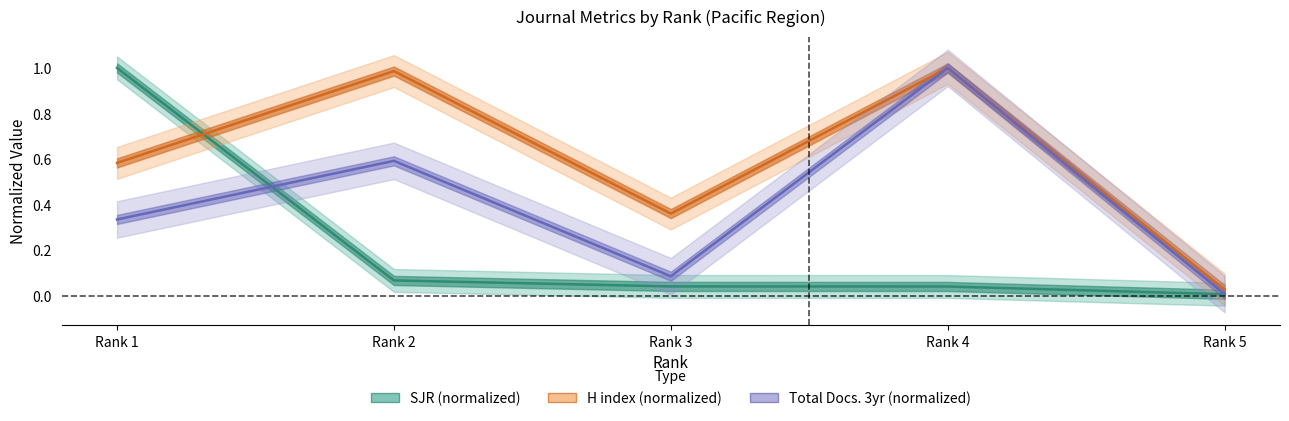

Is it true that Total Docs. (3years) equals 0.0 at Rank 5?

True